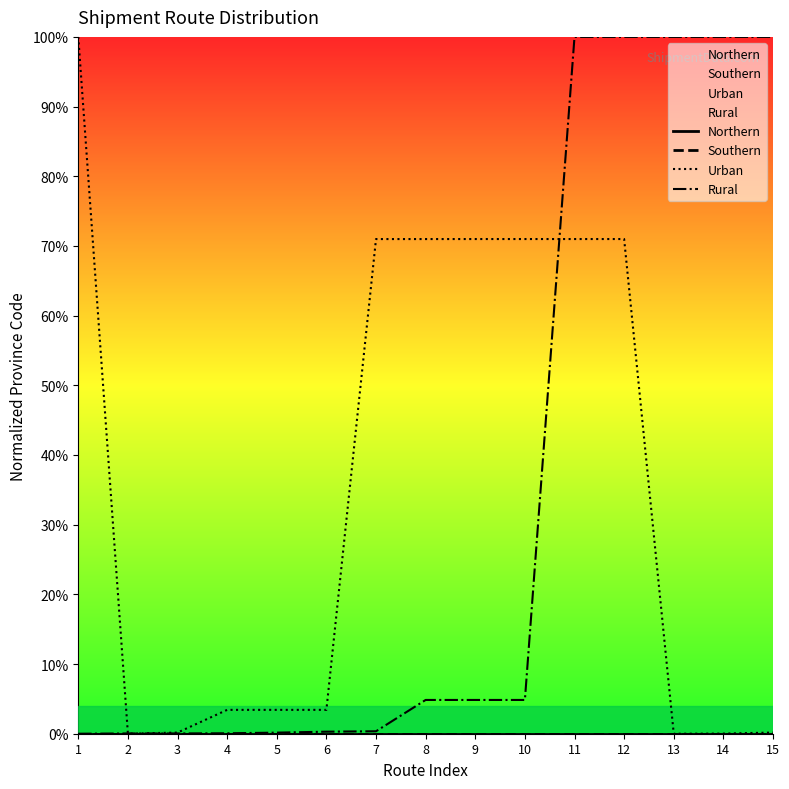

True or false: Rural and Northern cross at least once.

False